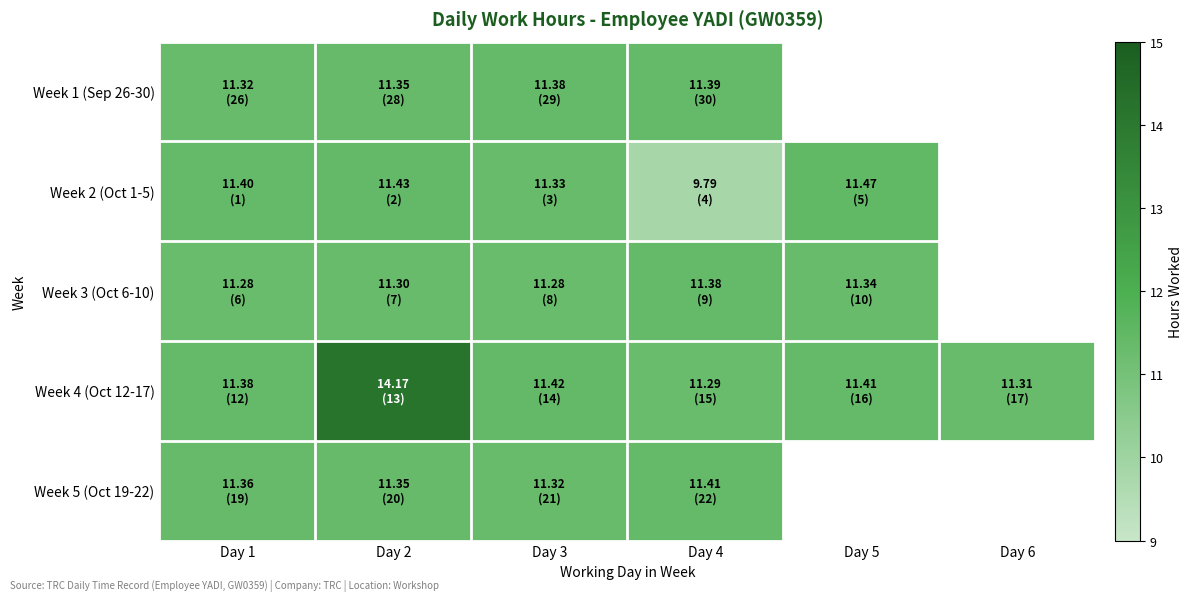

What is the difference between the second highest and minimum values in the Week 3 (Oct 6-10) series?

0.1